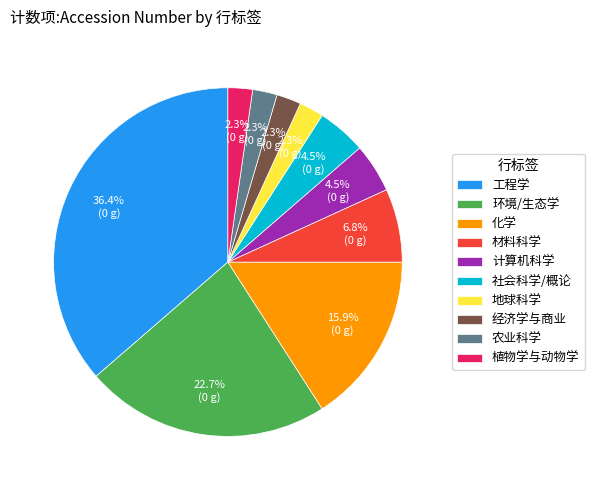

Approximately how many times larger is the value at 材料科学 compared to 农业科学?

3.0